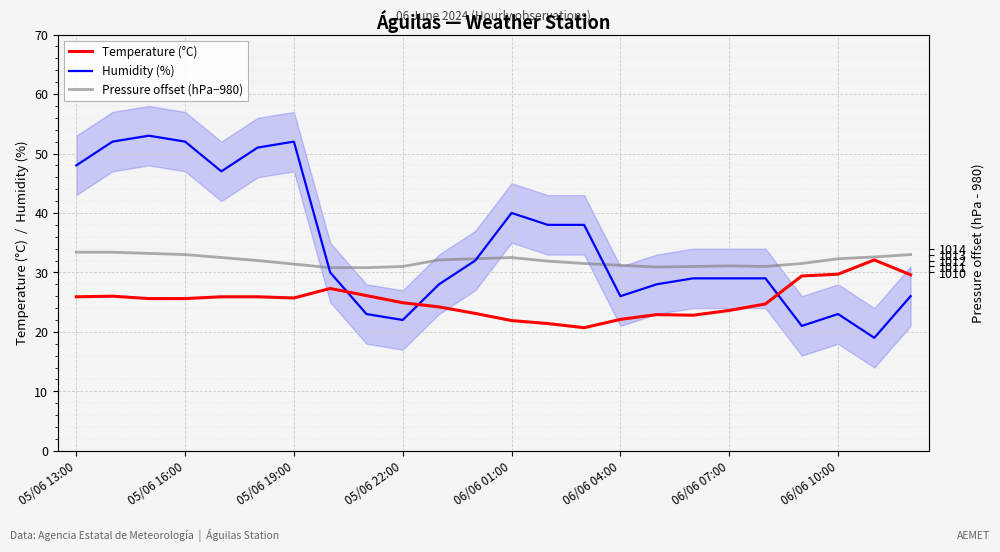

What is the sum of the Temperature (°C) values at 12 and 19?

46.6